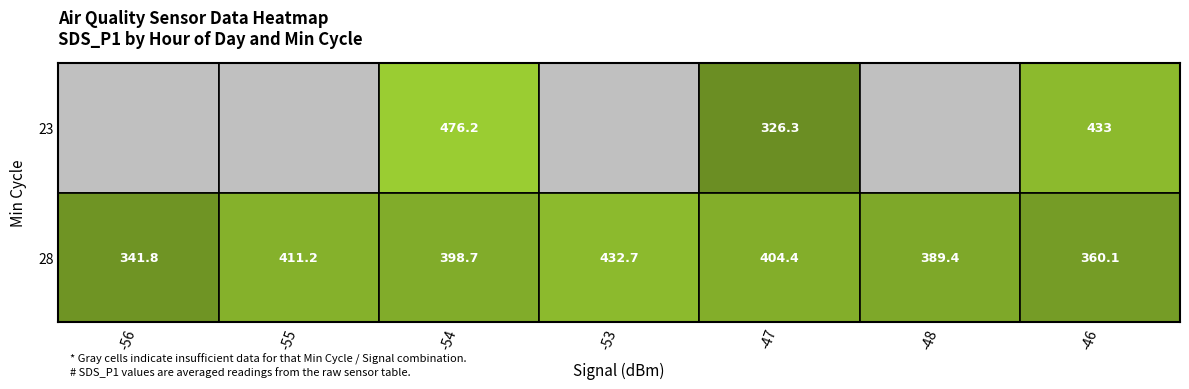

What is the highest value of the 23 series?

476.2